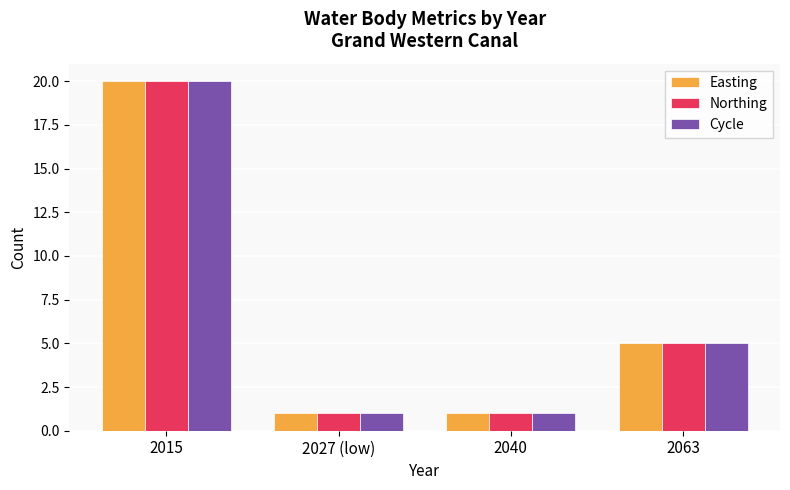

What is the label of the 1st bar from the left?

2015